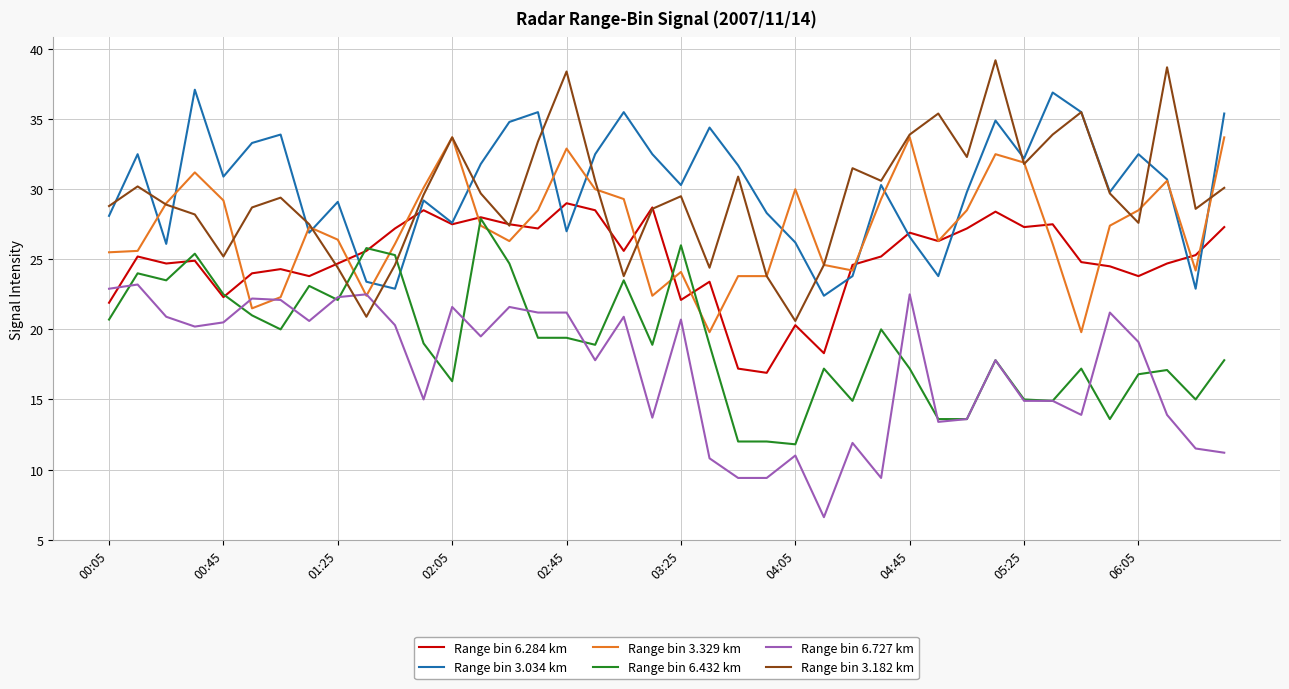

How many intersections are there between Range bin 6.727 km and Range bin 6.284 km?

1